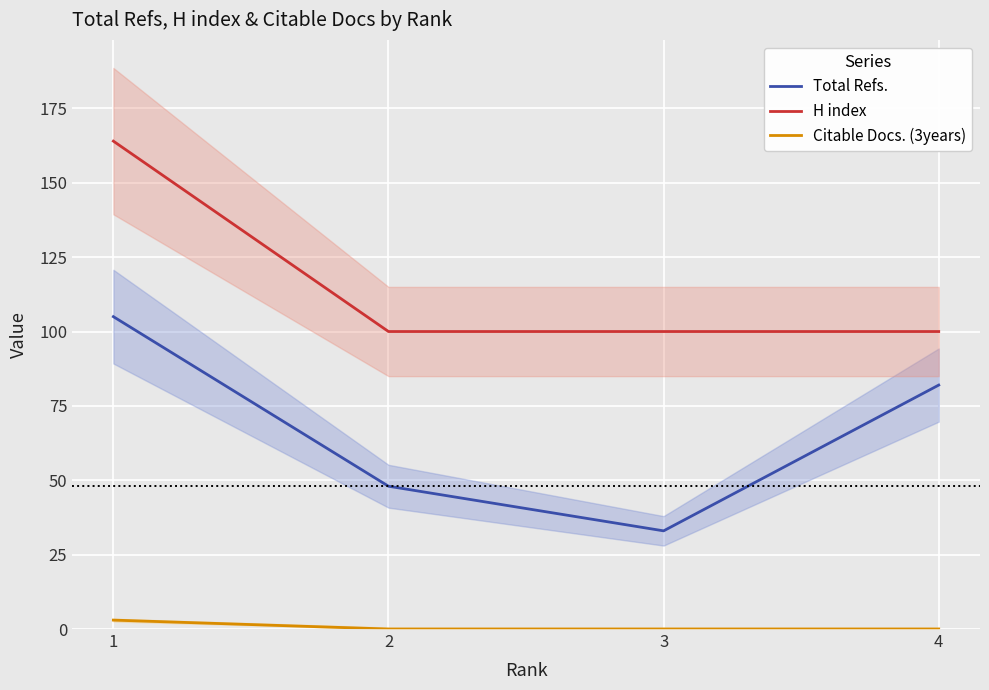

True or false: H index has more than 0 interior local peaks.

False